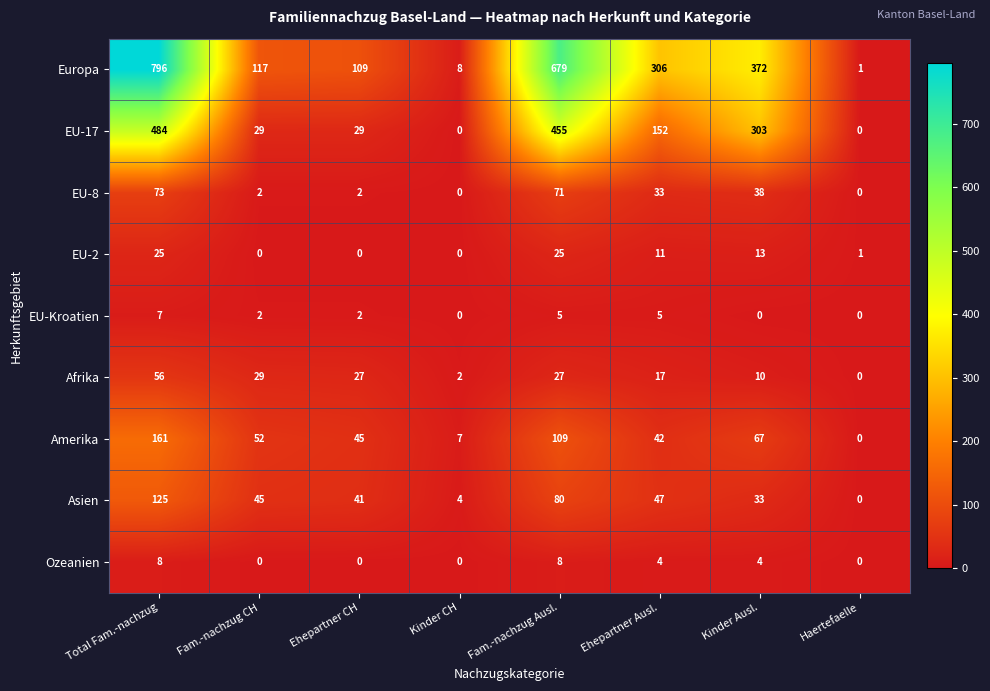

What is the maximum value shown in the chart?

796